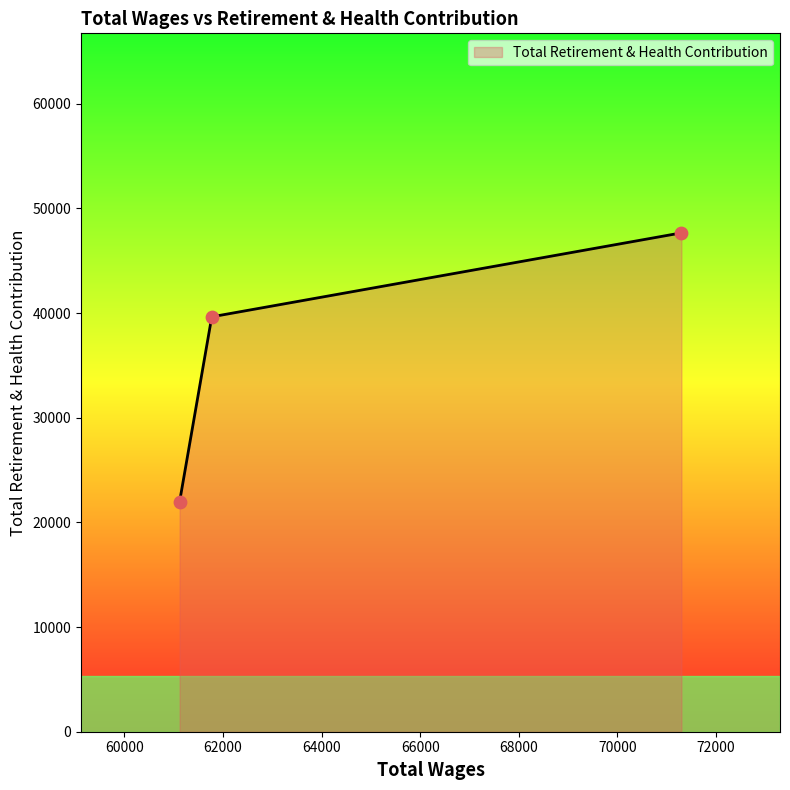

What is the greatest value displayed?

47656